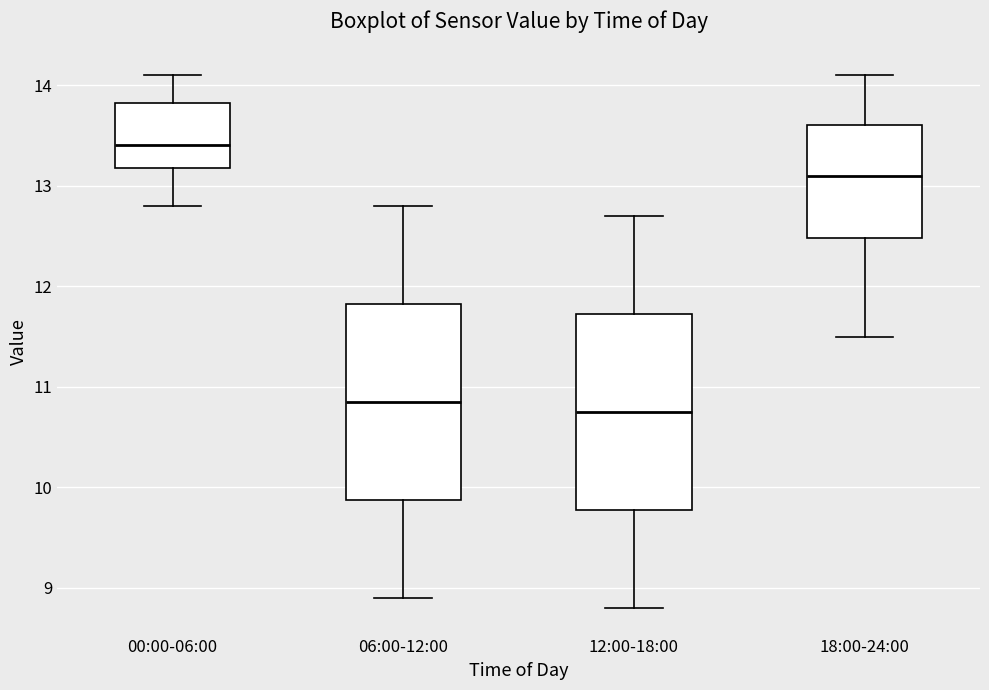

Which box has the highest median line?

00:00-06:00